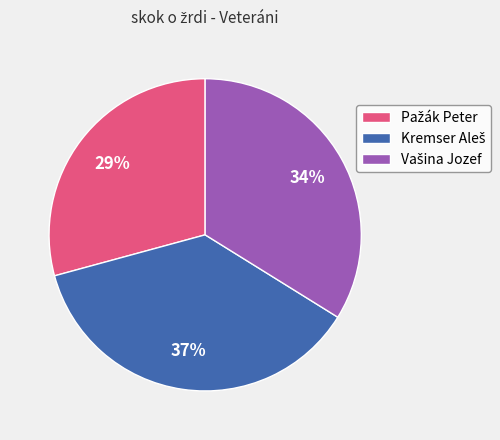

Does any single category account for the majority?

No